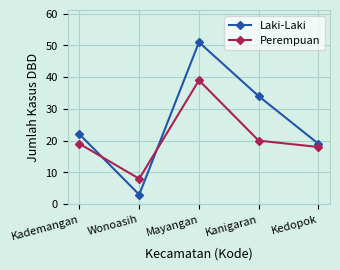

True or false: Laki-Laki and Perempuan intersect in this chart.

True